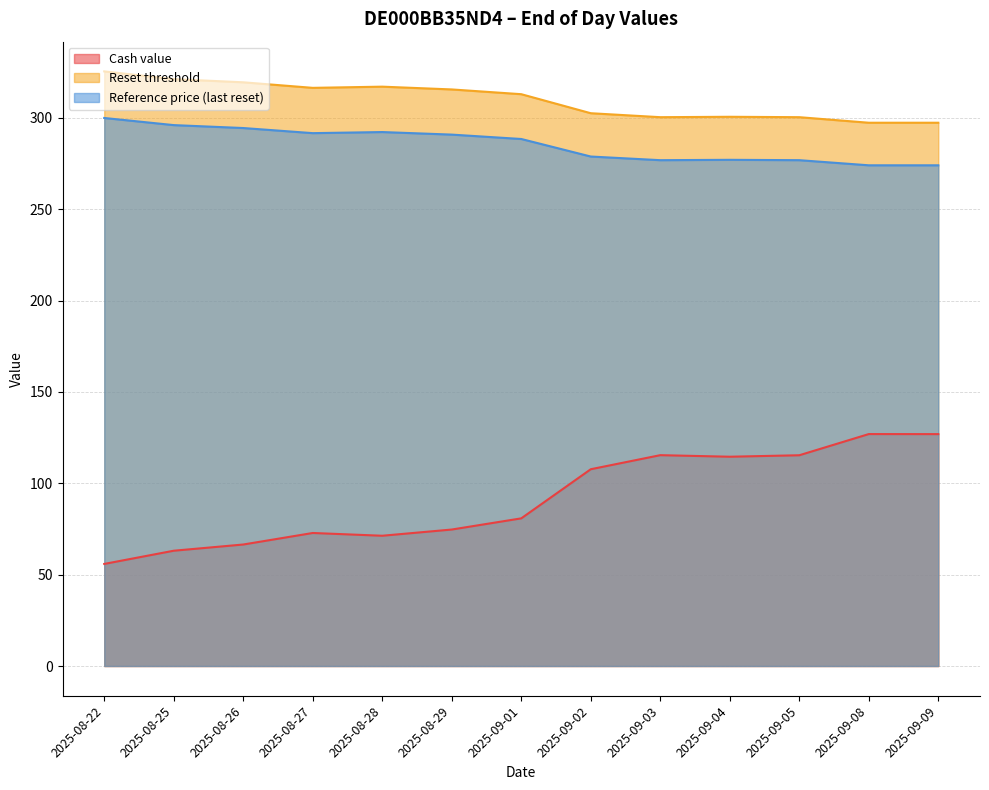

The Cash value series shows 80.8 at 2025-09-01. True or false?

True